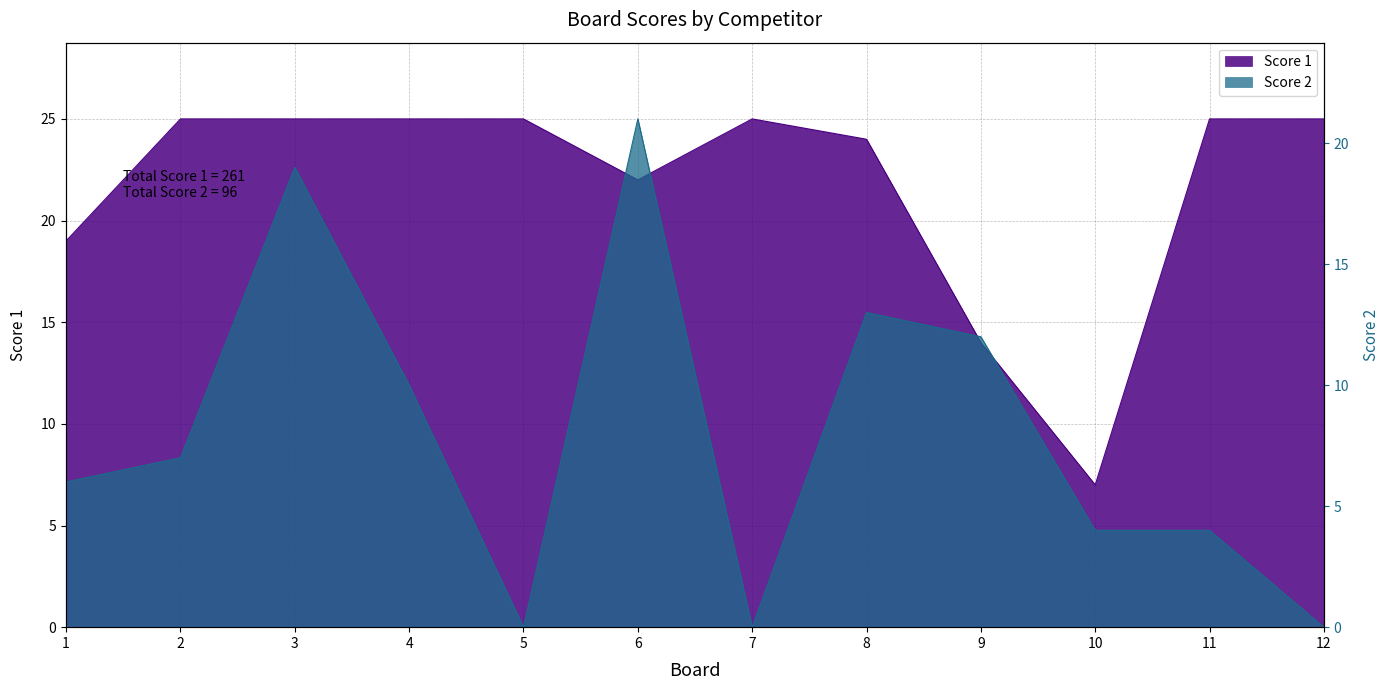

At which category is the sum across all series the highest?

3